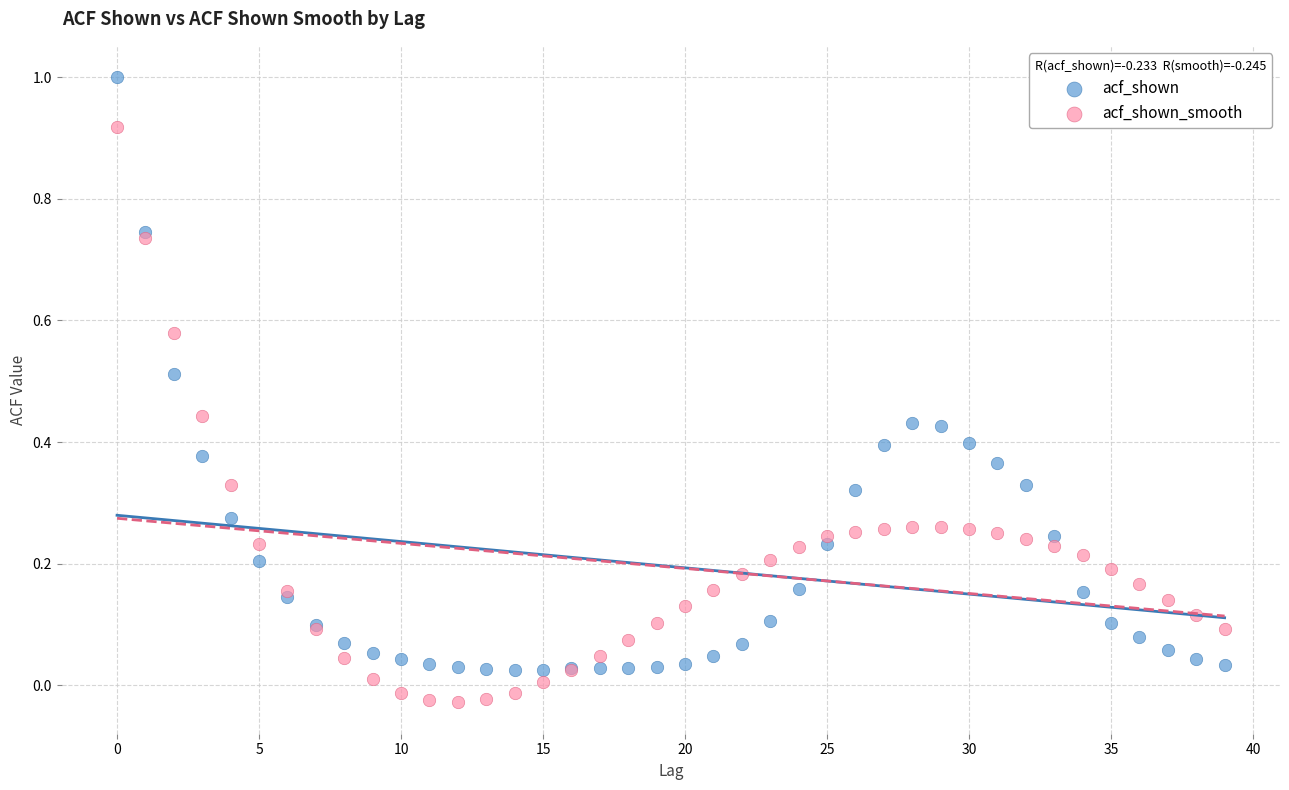

Which series contains the lowest Y value?

acf_shown_smooth